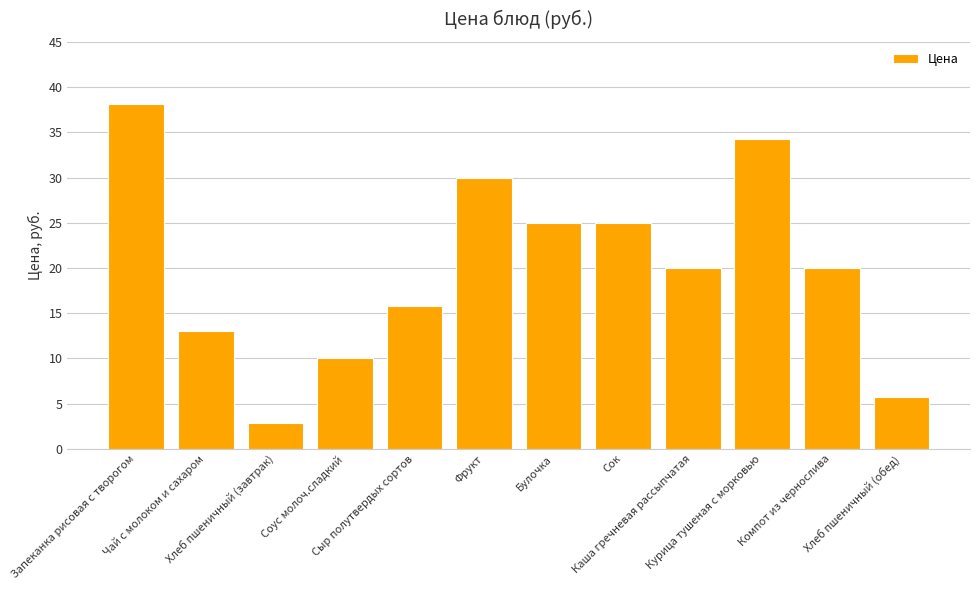

How many distinct data groups are displayed?

1